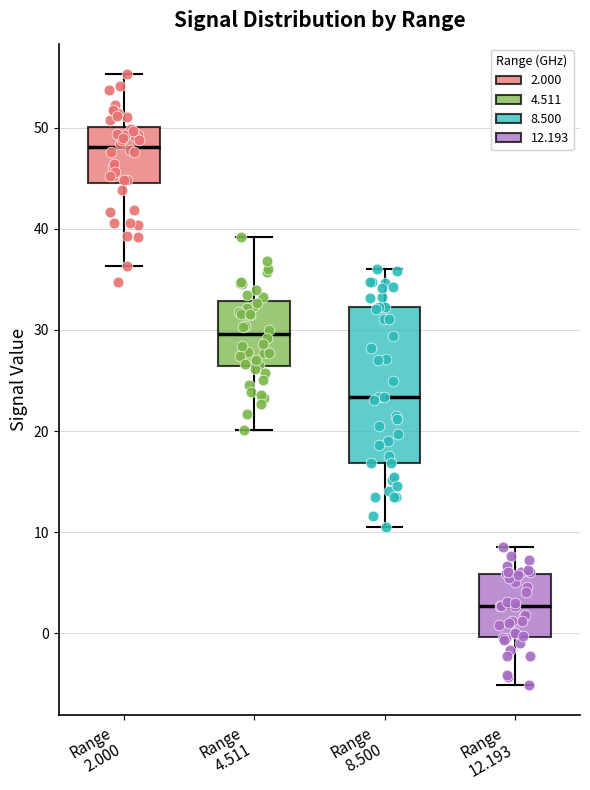

Reading left to right, transcribe this box plot: for each box, give where its median line is, the range the box spans, and where its two whiskers end, as read against the y-axis. The values are not printed on the chart, so give them approximately, as read against the axis.

Range 2.000: median 48, box 45 to 50, whiskers 36 to 55
Range 4.511: median 30, box 26 to 33, whiskers 20 to 39
Range 8.500: median 23, box 17 to 32, whiskers 11 to 36
Range 12.193: median 3, box 0 to 6, whiskers -5 to 9